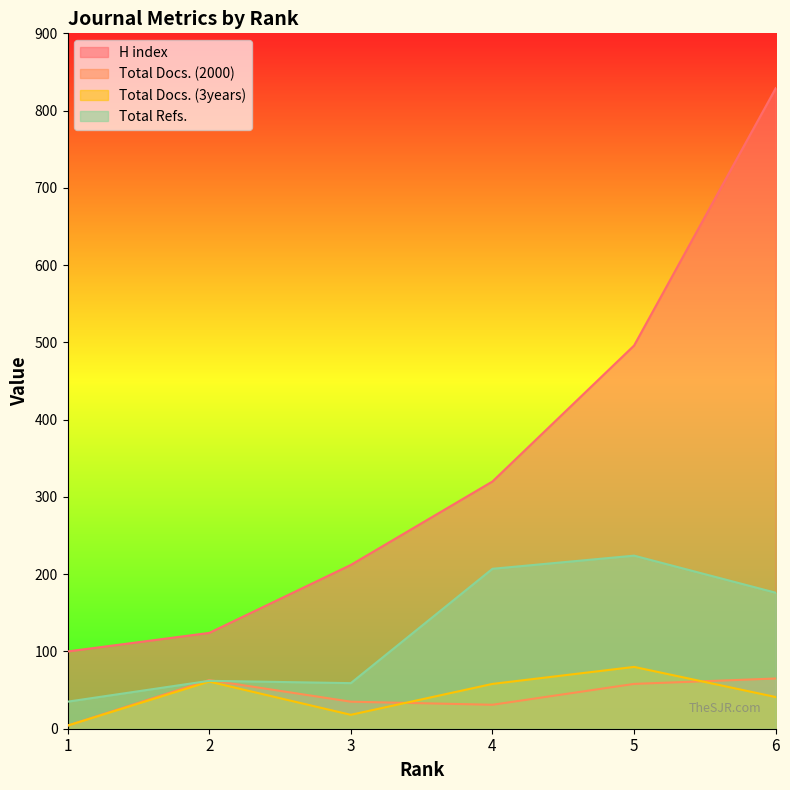

Which series has the largest total across all categories?

H index